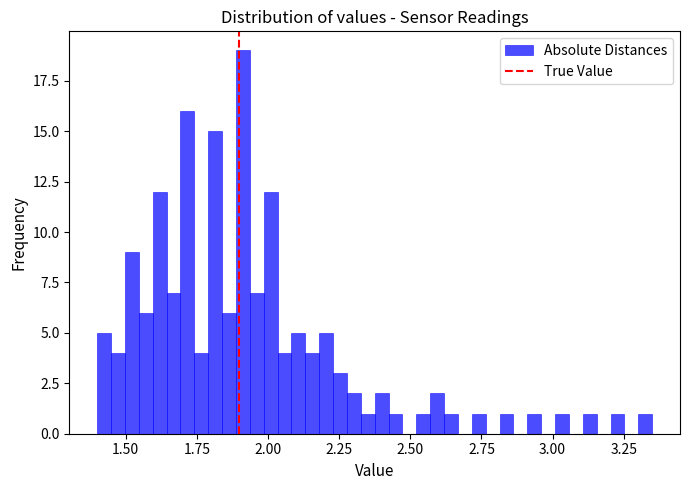

Around what value on the x-axis is the tallest bar? Give the approximate position of its centre, as read against the axis.

1.90